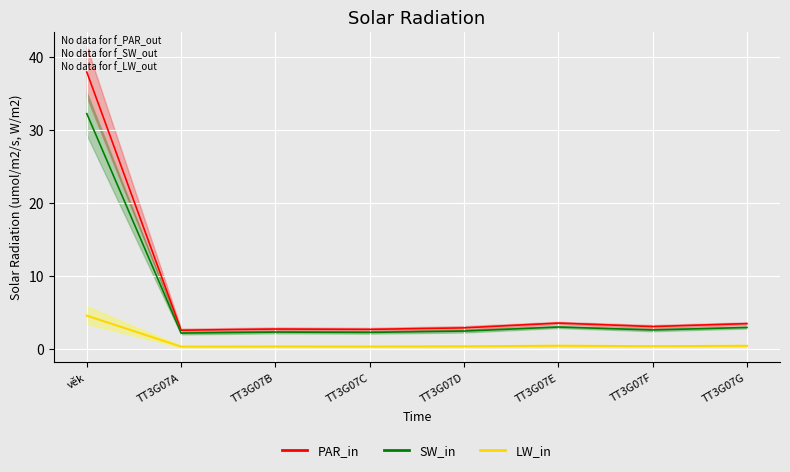

True or false: SW_in_mean and PAR_in_mean cross at least once.

False